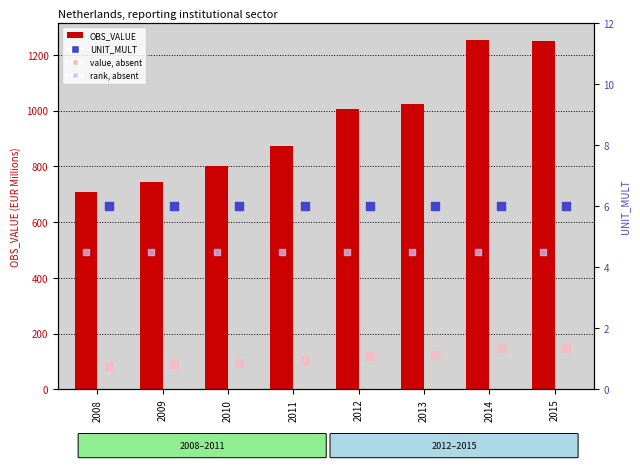

Which series reaches the minimum Y coordinate?

rank, absent